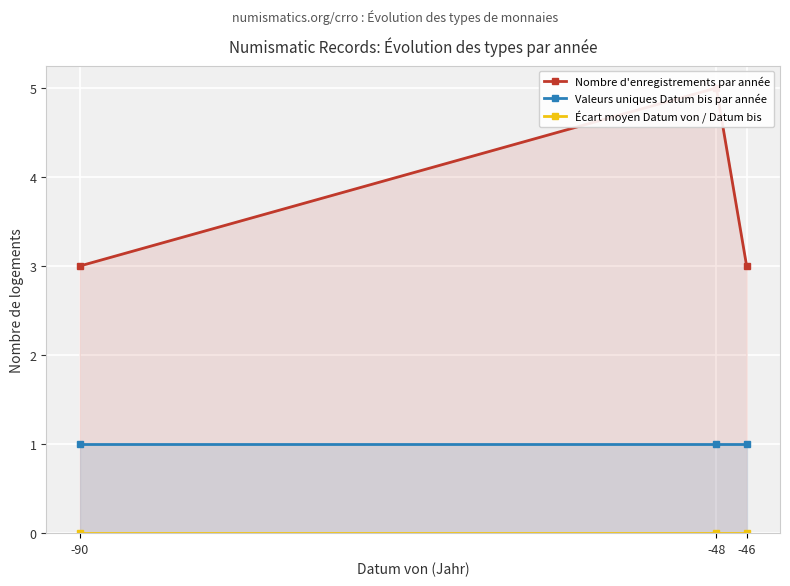

How many categories are shown in the chart?

3